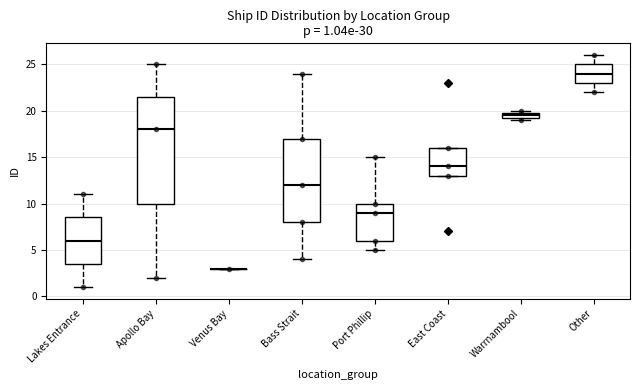

Comparing the boxes themselves (not the whiskers), which one is the tallest?

Apollo Bay